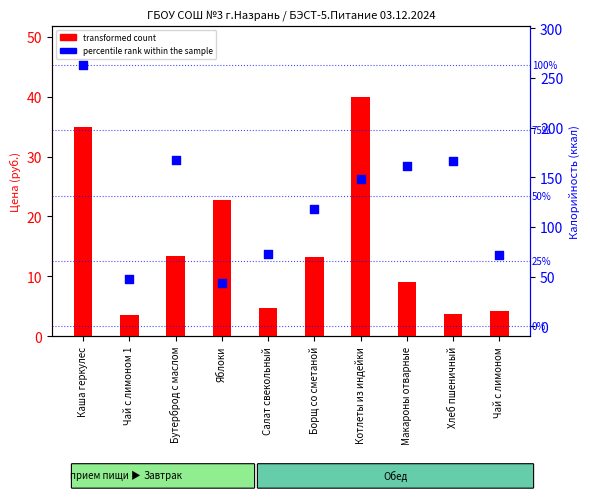

Is the value of transformed count at Котлеты из индейки greater than the value of percentile rank within the sample at Котлеты из индейки?

No